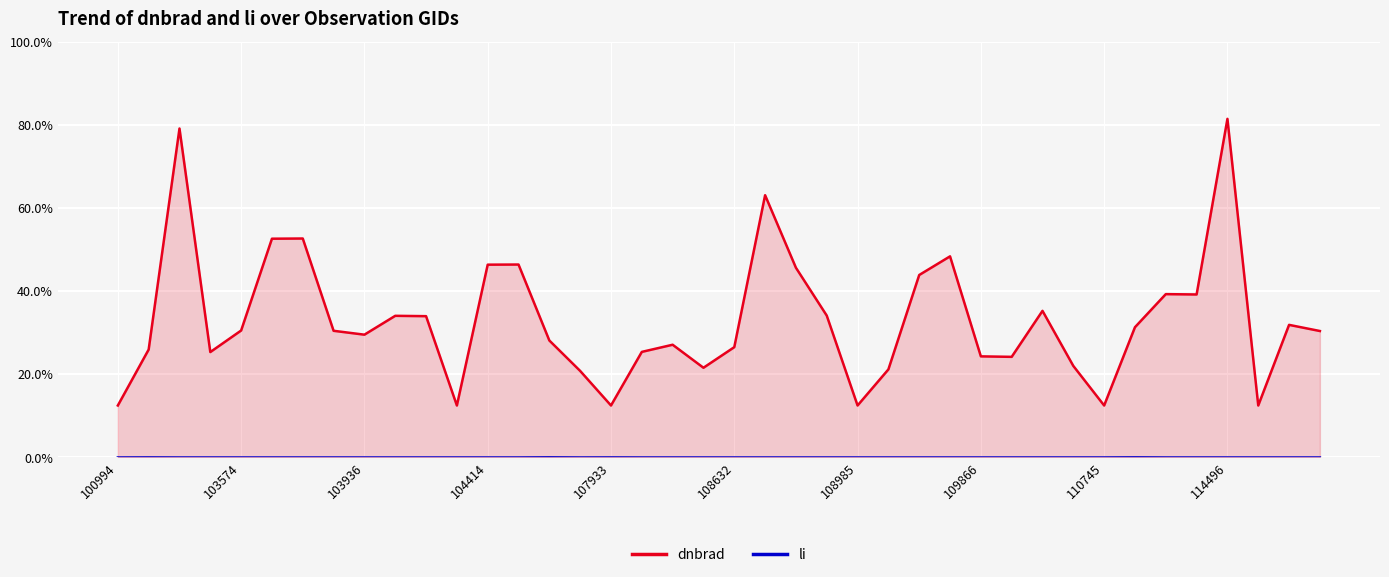

Is the value of dnbrad at 21 greater than the value of li at 27?

Yes